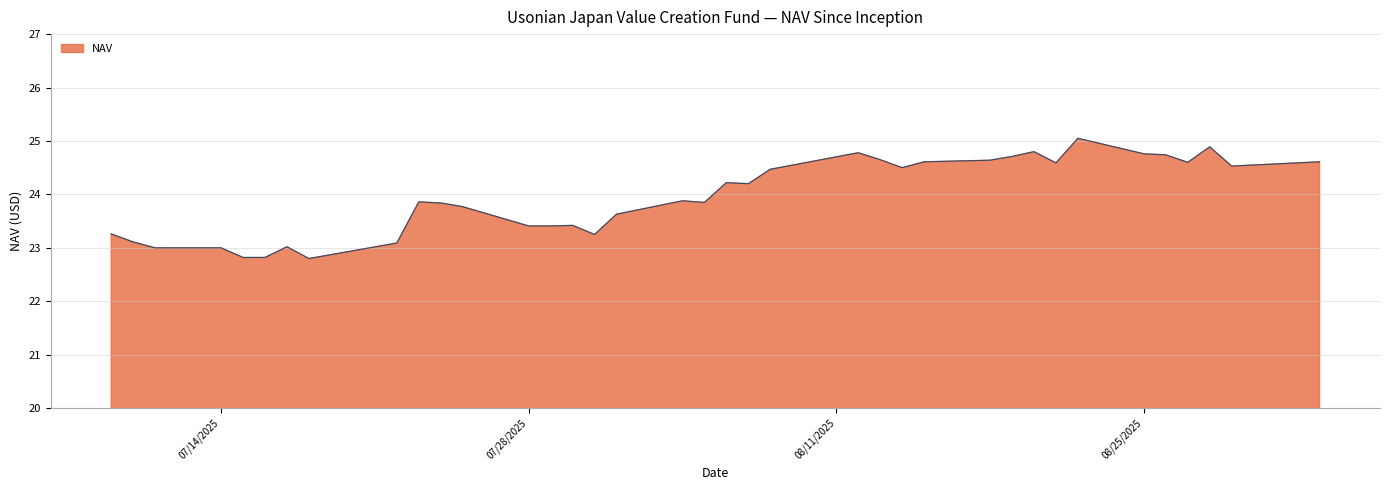

What is the maximum value shown in the chart?

25.1